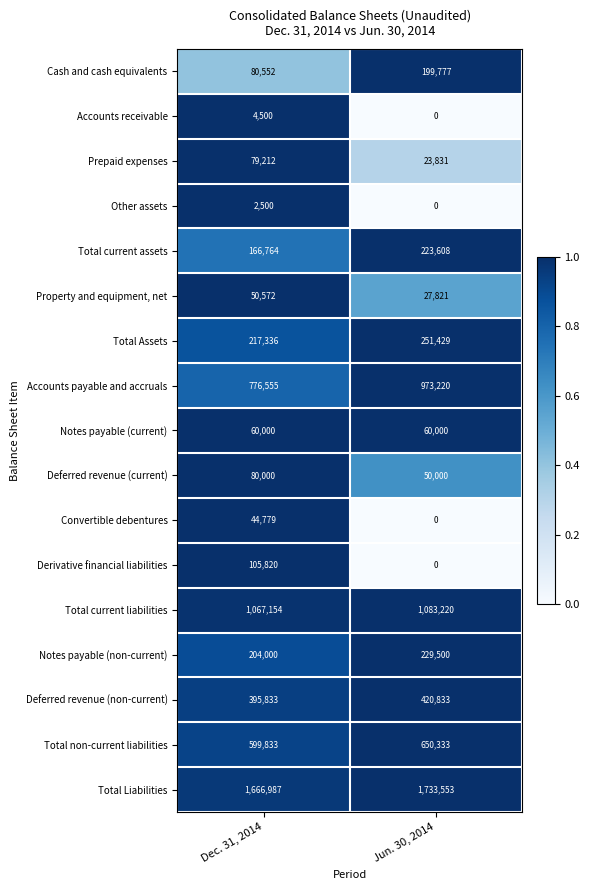

True or false: Total Assets has a value of 370667 at Dec. 31, 2014.

False